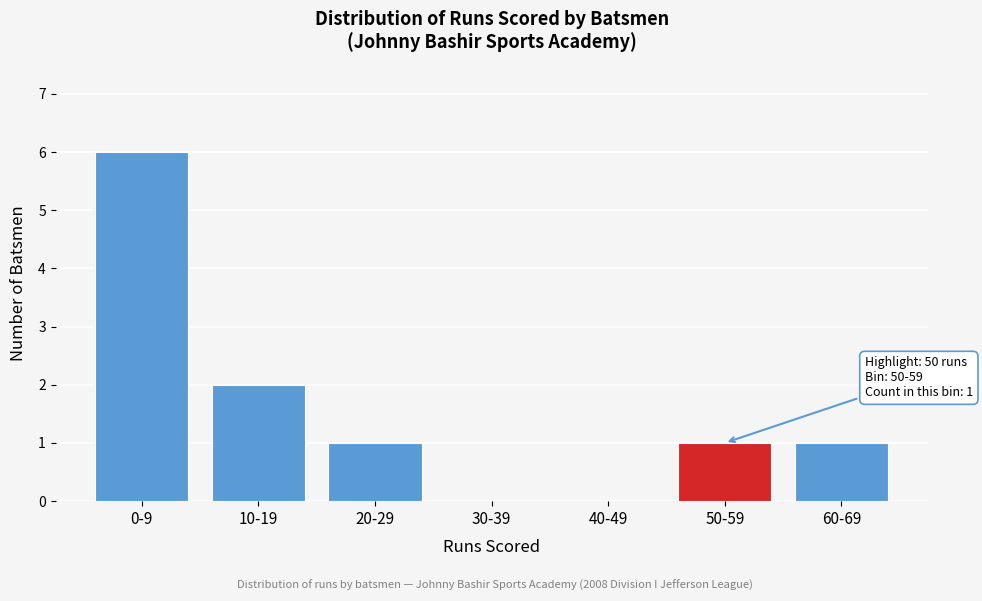

Reading right to left, extract all data points from this chart.

60-69=1	50-59=1	40-49=0	30-39=0	20-29=1	10-19=2	0-9=6